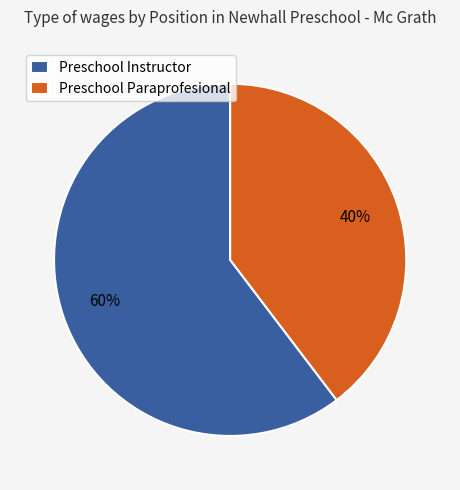

Do Preschool Instructor and Preschool Paraprofesional together represent more than half of the pie?

Yes